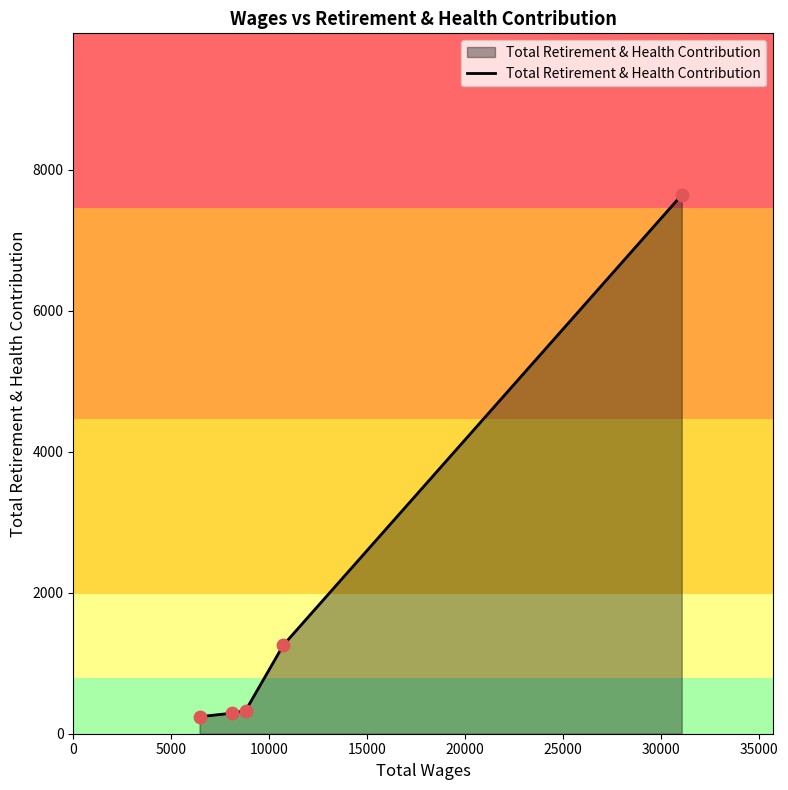

True or false: the data has more than 1 interior local peaks.

False